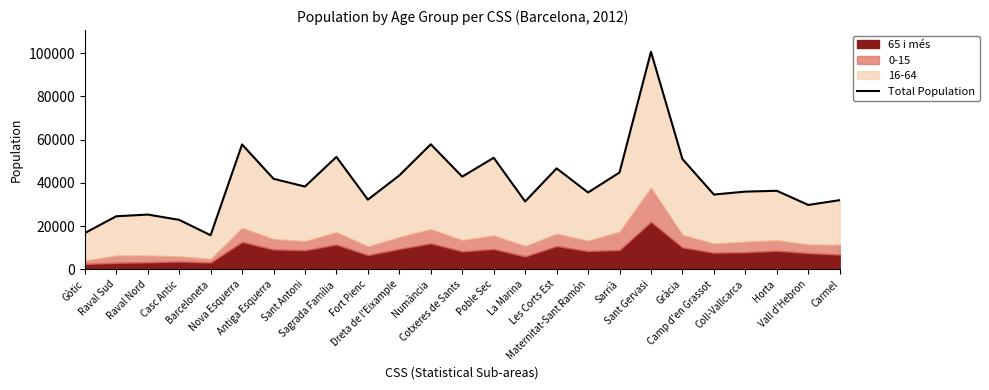

Reading right to left, list all the values displayed in this chart.

31979	29768	36321	35939	34582	51029	100640	44773	35539	46699	31376	51604	42870	57843	43436	32225	52007	38277	41887	57760	15749	22873	25319	24525	16754